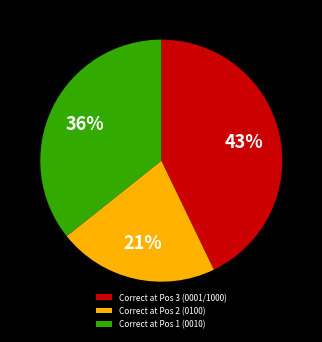

Is there any slice that represents more than half of the pie?

No